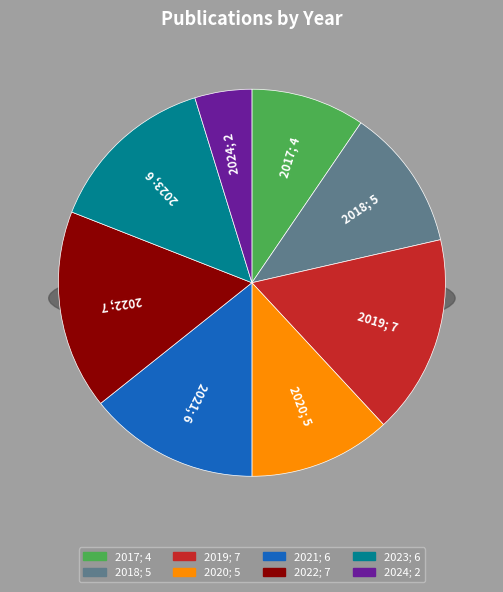

To the nearest percent, what is the difference between the 2018 and 2019 slice percentages?

5%